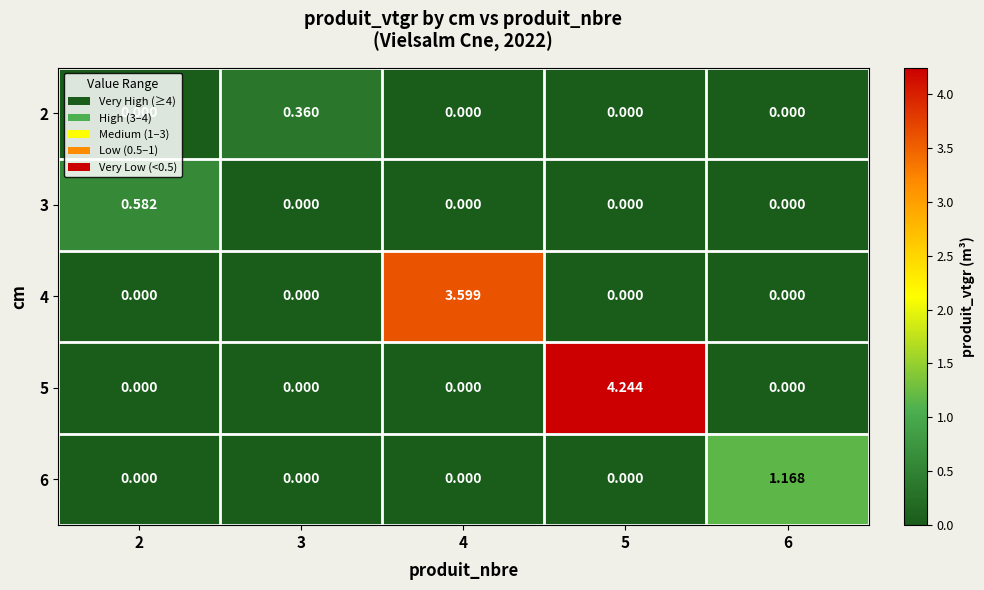

Is the value of 4 at 6 greater than the value of 5 at 5?

No